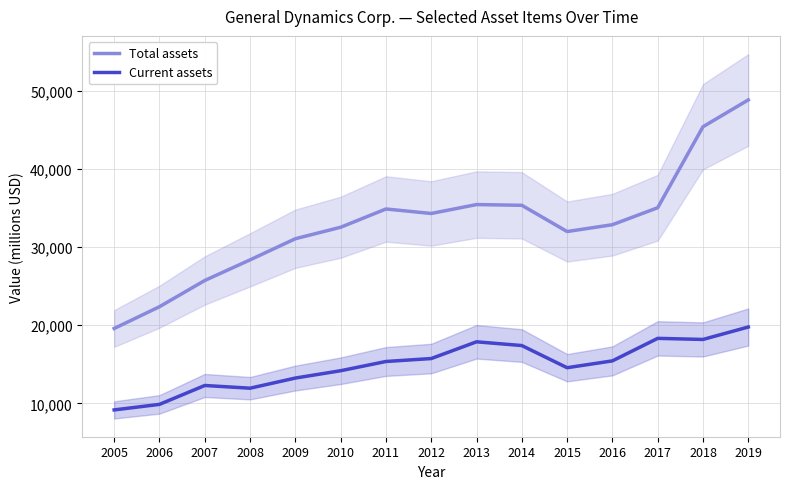

True or false: Total assets and Current assets cross at least once.

False